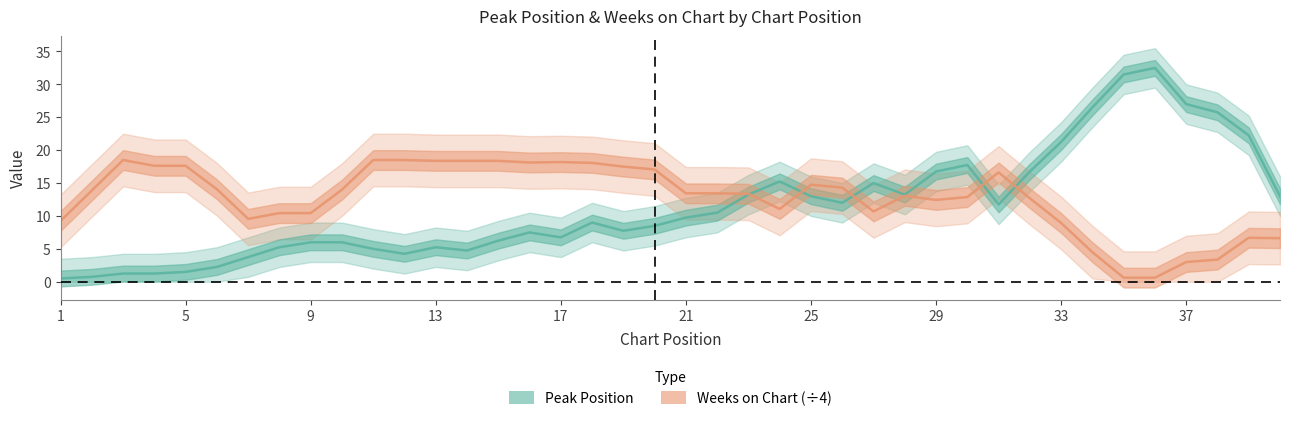

Reading left to right, what are all the values shown in this chart?

Peak Position: 0.5	0.8	1.2	1.2	1.5	2.2	3.8	5.2	6.0	6.0	5.0	4.2	5.2	4.8	6.2	7.5	6.8	9.0	7.8	8.5	9.8	10.5	13.2	15.2	13.0	12.0	15.0	13.2	16.8	17.8	11.8	16.8	21.2	26.5	31.5	32.5	27.0	25.8	22.2	13.0
Weeks on Chart (÷4): 9.2	13.9	18.5	17.6	17.6	14.1	9.6	10.4	10.4	14.0	18.5	18.5	18.4	18.4	18.4	18.1	18.2	18.1	17.5	17.1	13.4	13.4	13.4	11.1	14.8	14.3	10.7	13.1	12.4	12.9	16.6	12.7	8.9	4.5	0.6	0.6	3.0	3.4	6.7	6.6